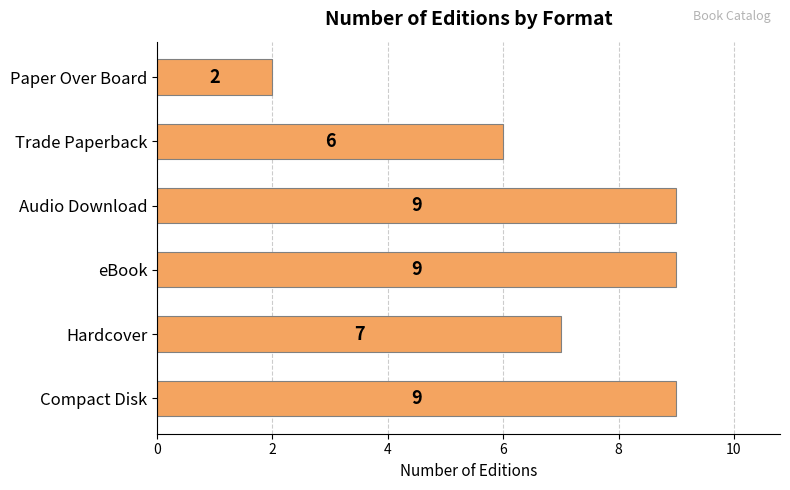

Which has a higher value, Trade Paperback or eBook?

eBook